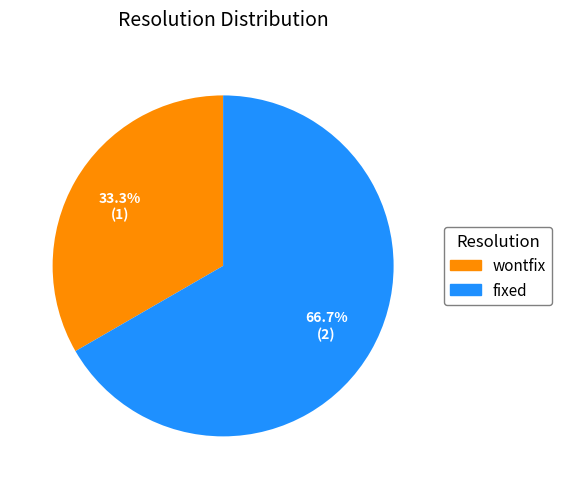

What percentage is the wontfix slice, to the nearest percent?

33%